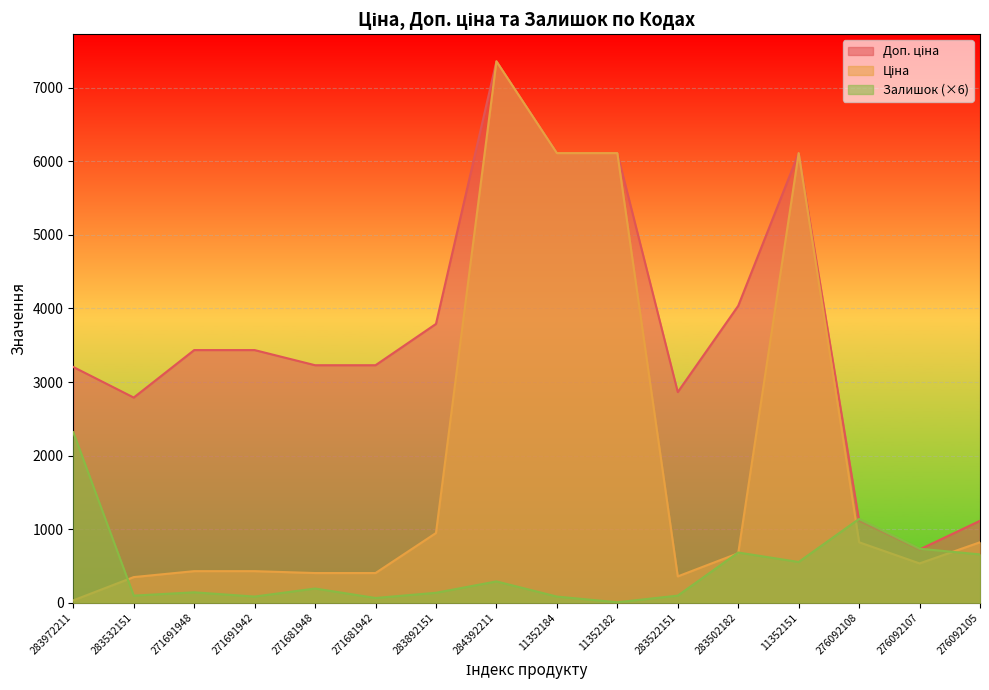

Where does the Ціна series first go above 672?

283892151